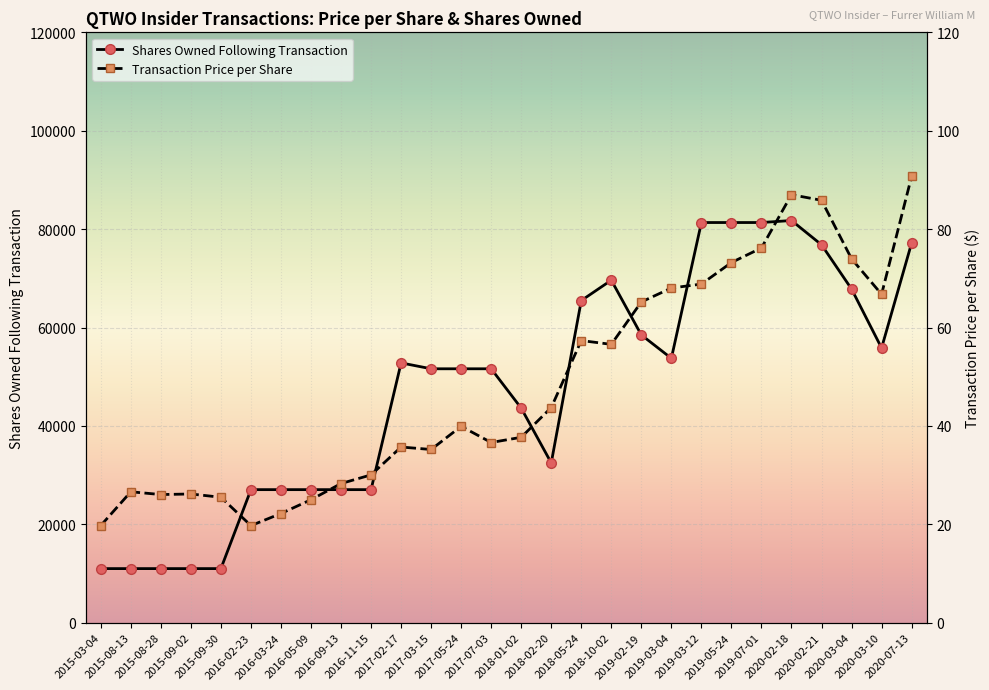

True or false: Shares Owned Following Transaction and Transaction Price per Share intersect in this chart.

False